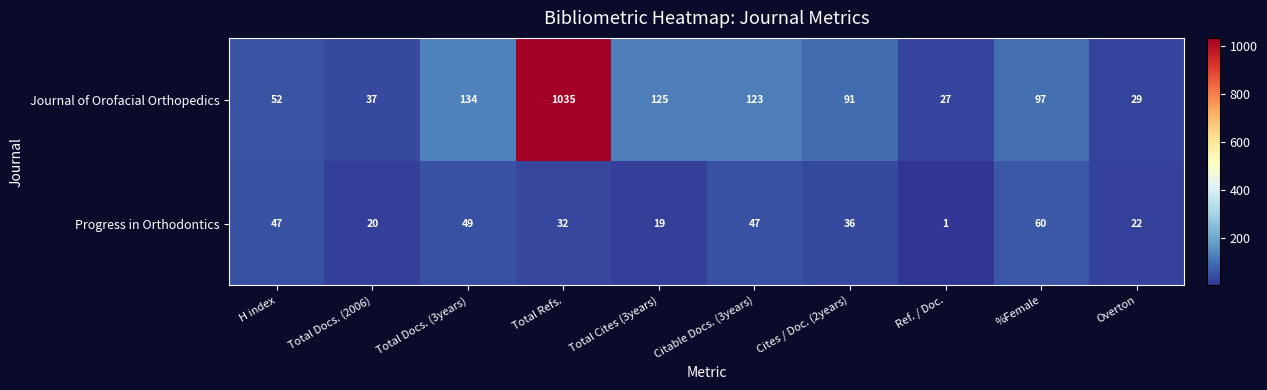

Where does the Progress in Orthodontics series first go above 36?

H index